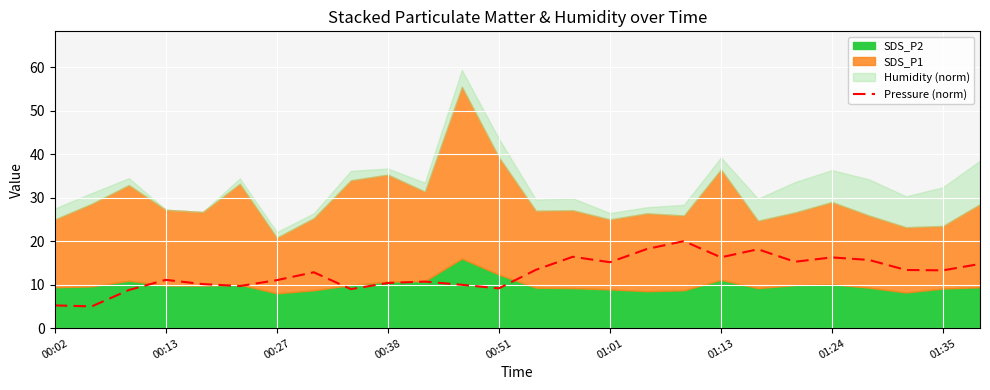

The value of Pressure (norm) at 00:38 is 10.4. True or false?

True